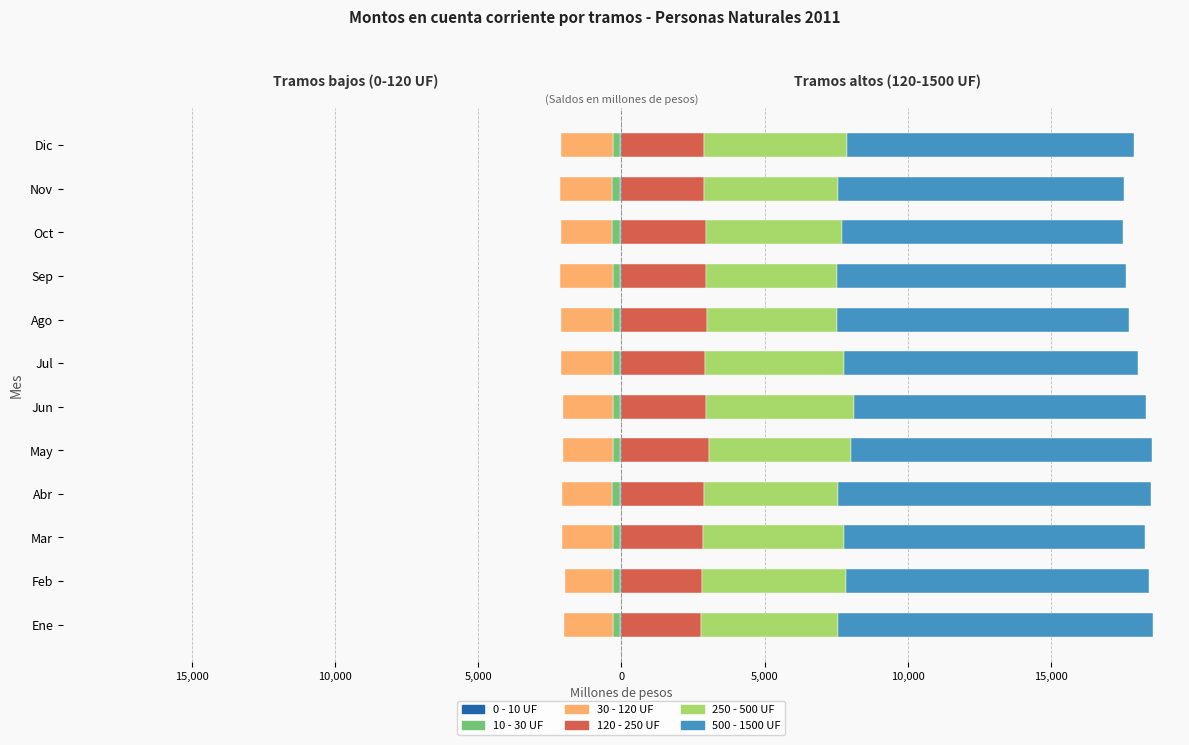

Which series has the largest total across all categories?

500 - 1500 UF